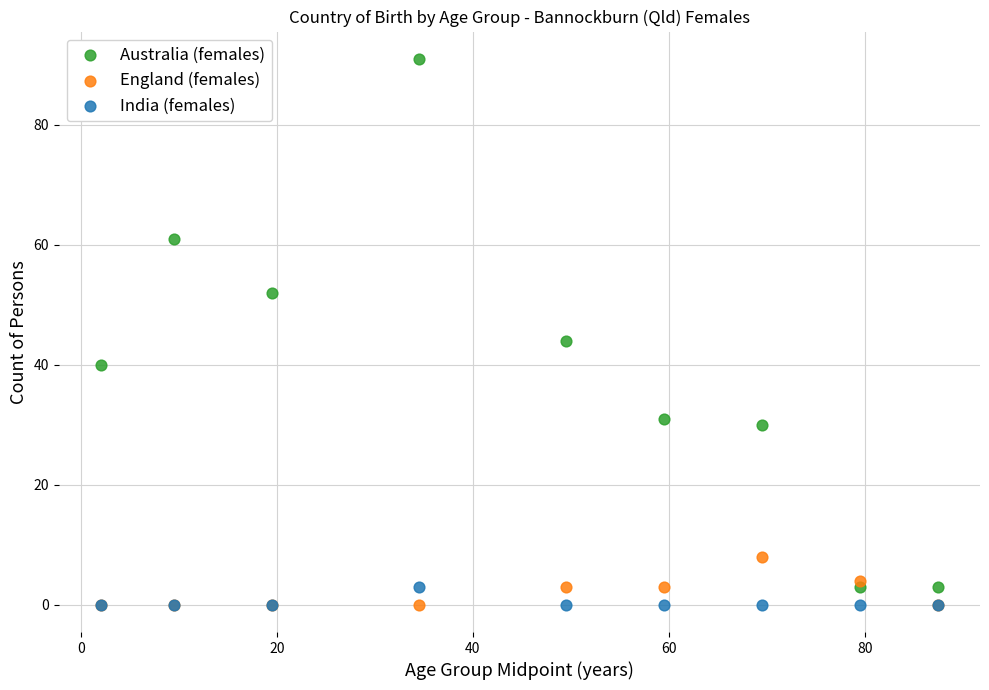

What are all the series names shown in the legend?

Australia (females), England (females), India (females)